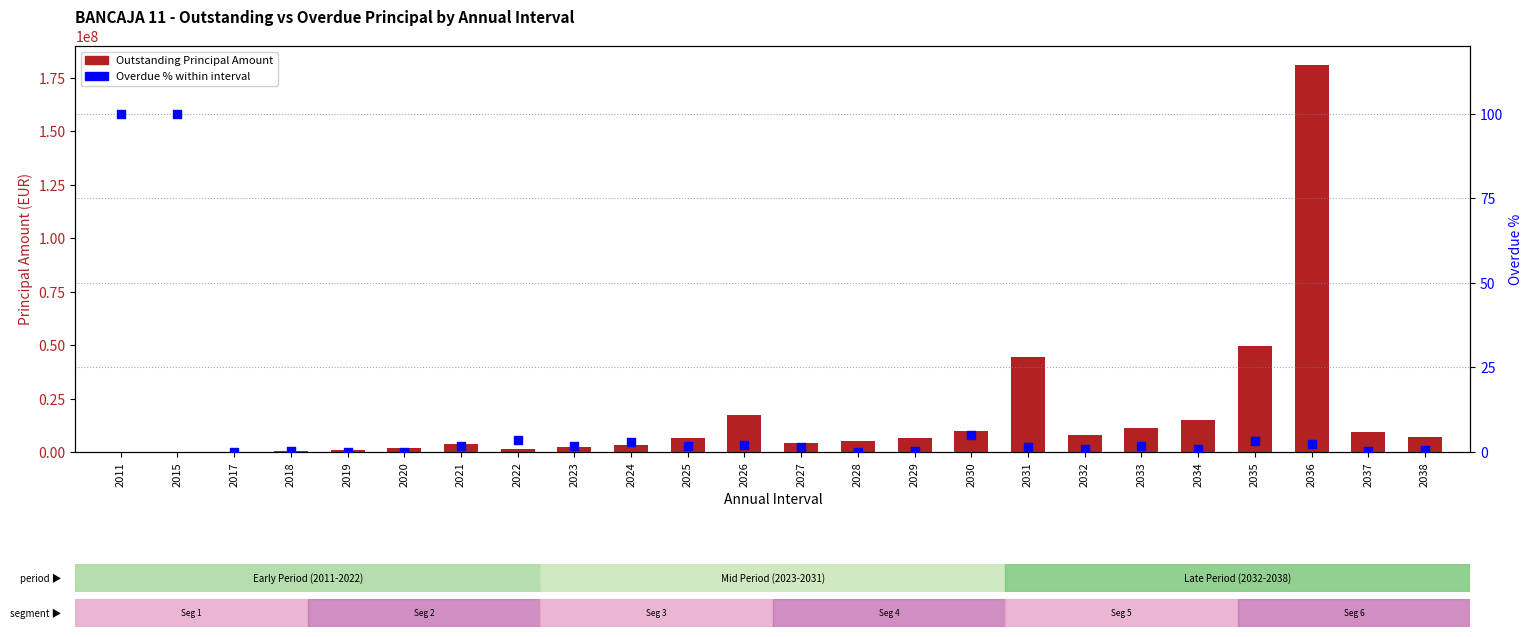

Which series has the widest spread of Y values?

Outstanding Principal Amount